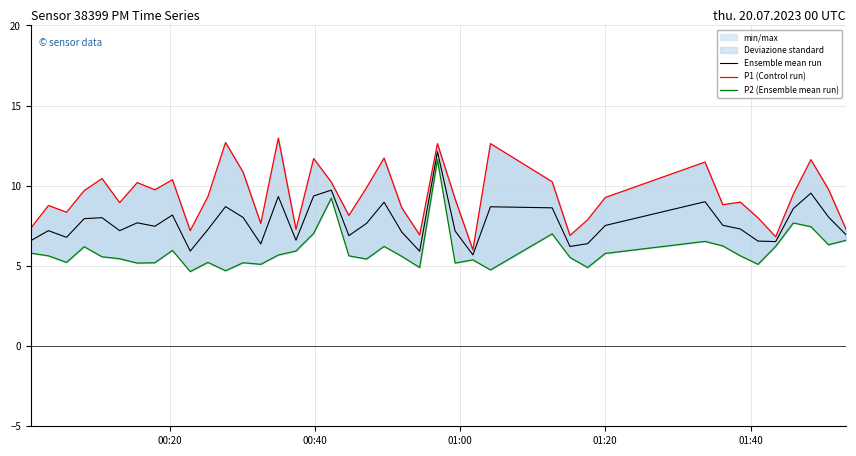

What is the maximum value for Ensemble mean run?

12.1